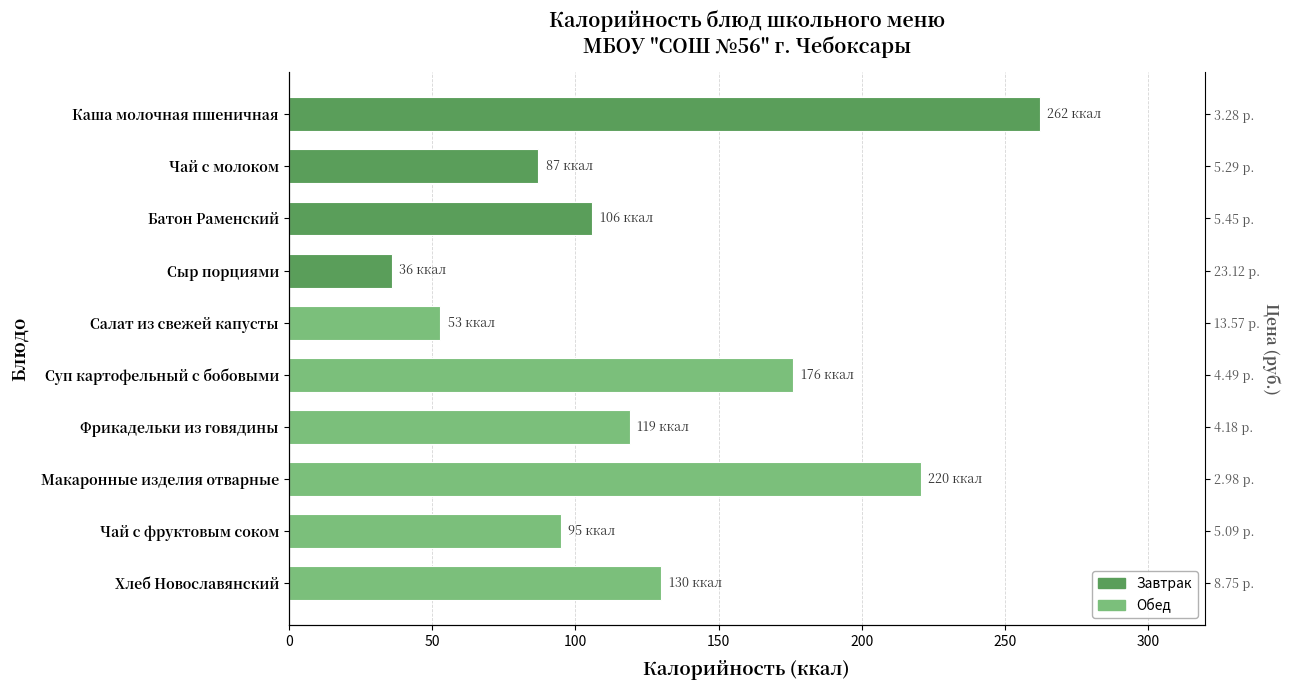

What is the difference between the maximum and minimum values?

226.0